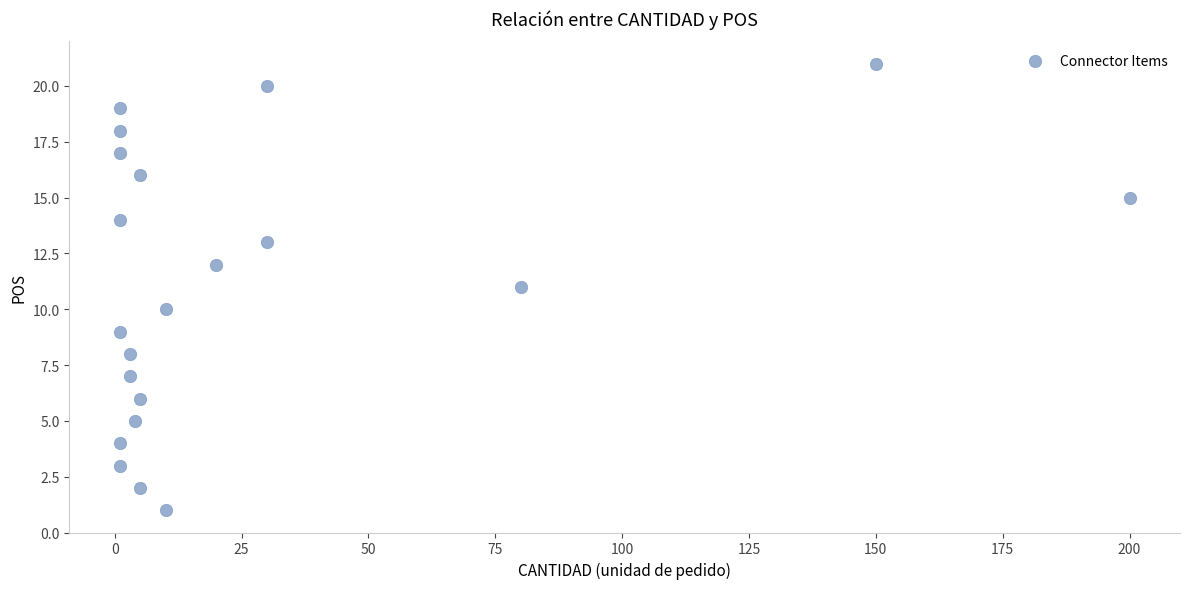

What is the range of X values (max minus min)?

199